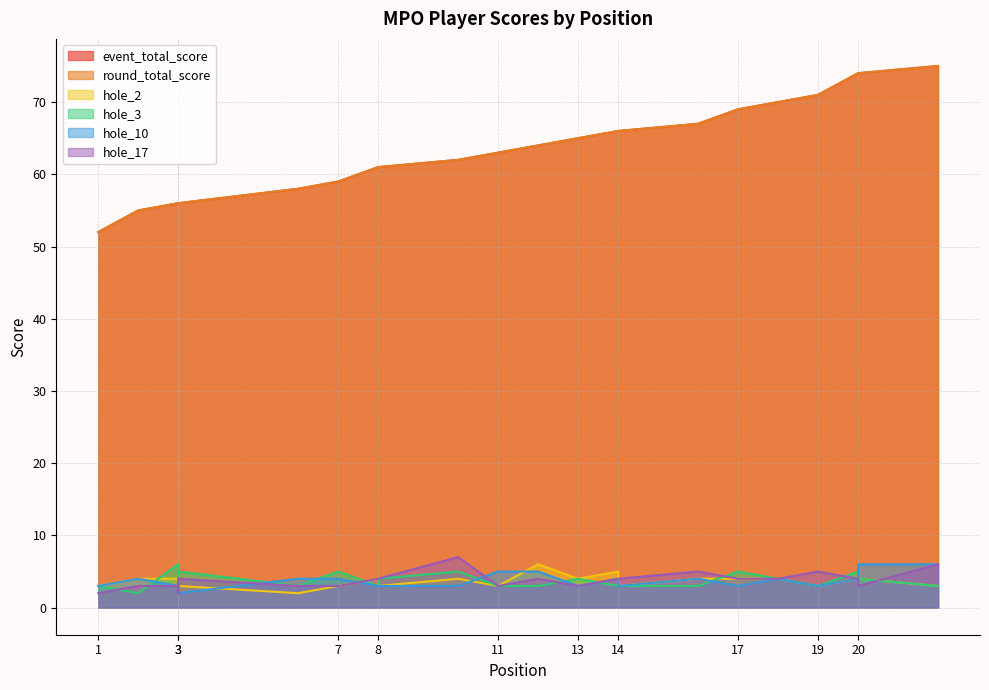

True or false: hole_10 and event_total_score cross at least once.

False